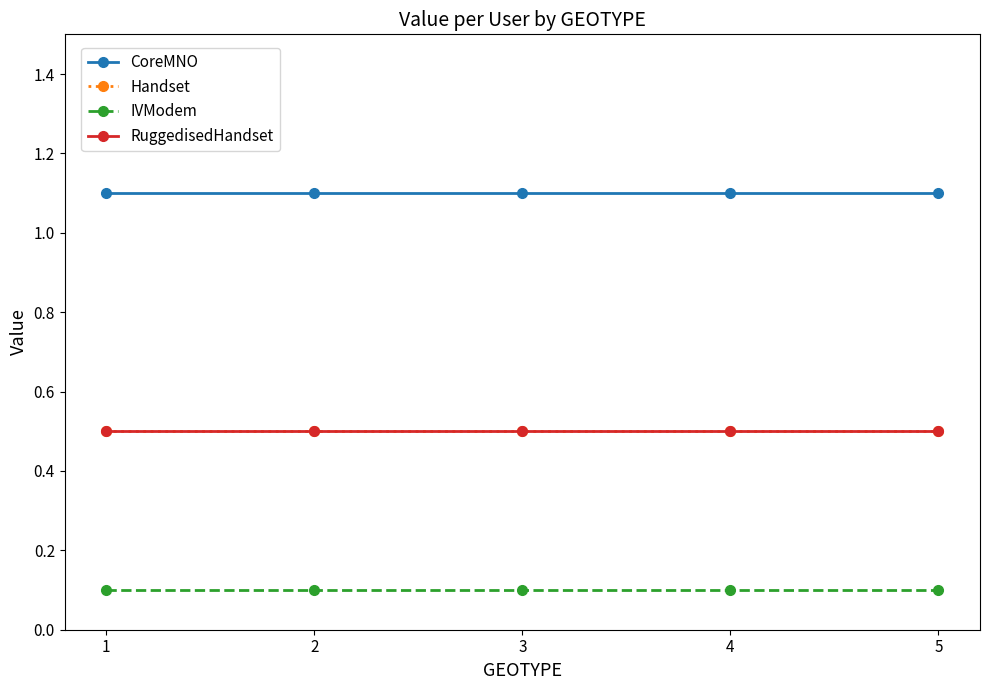

What is the minimum value shown in the chart?

0.1